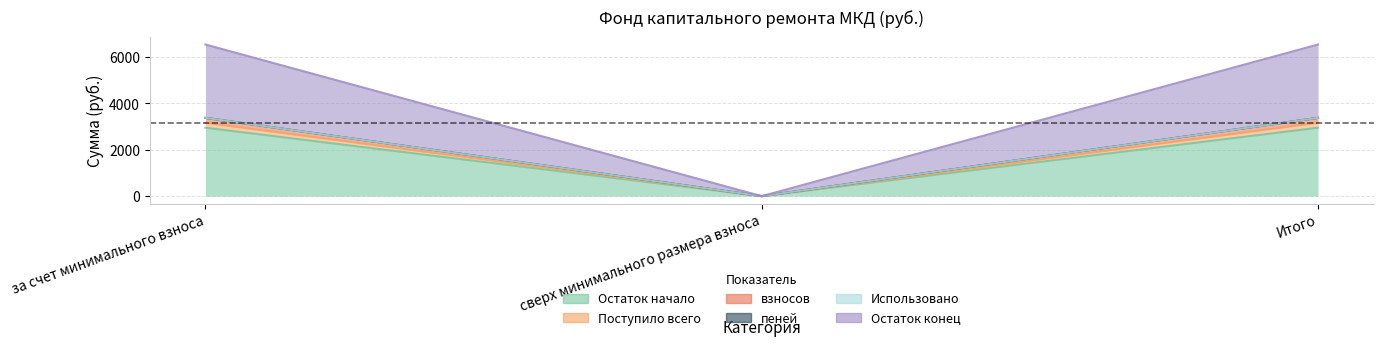

What is the maximum value shown in the chart?

6540.3